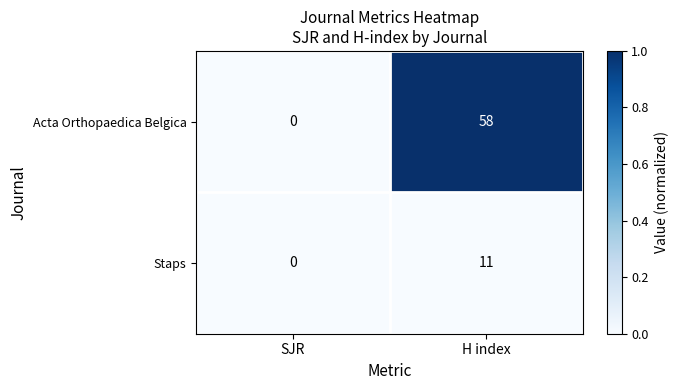

What is the total value across all series at H index?

69